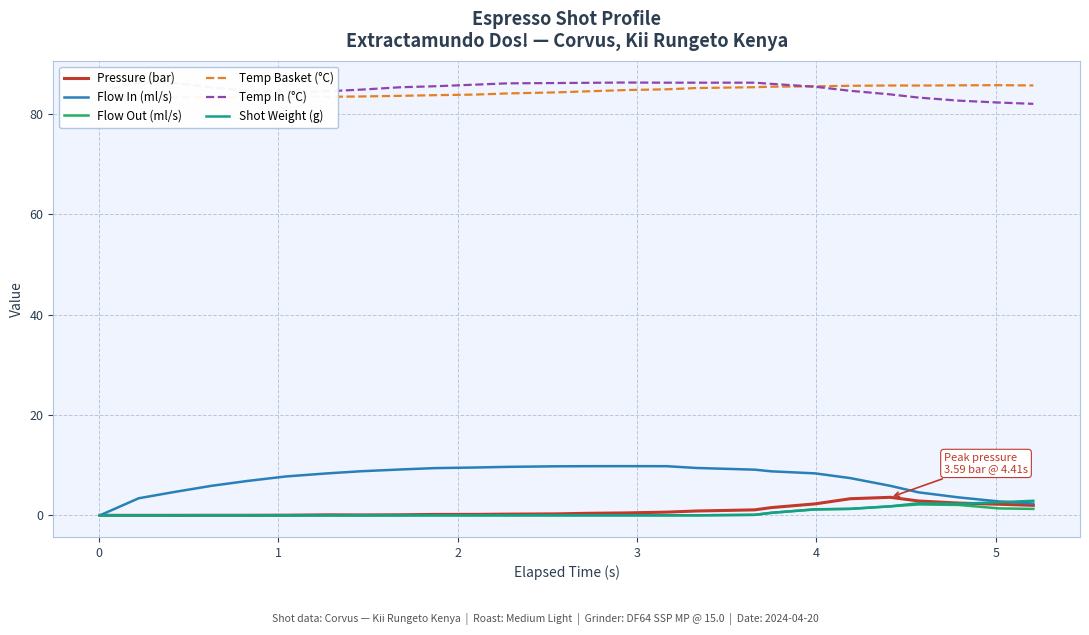

True or false: Temp In (°C) and Flow In (ml/s) cross at least once.

False